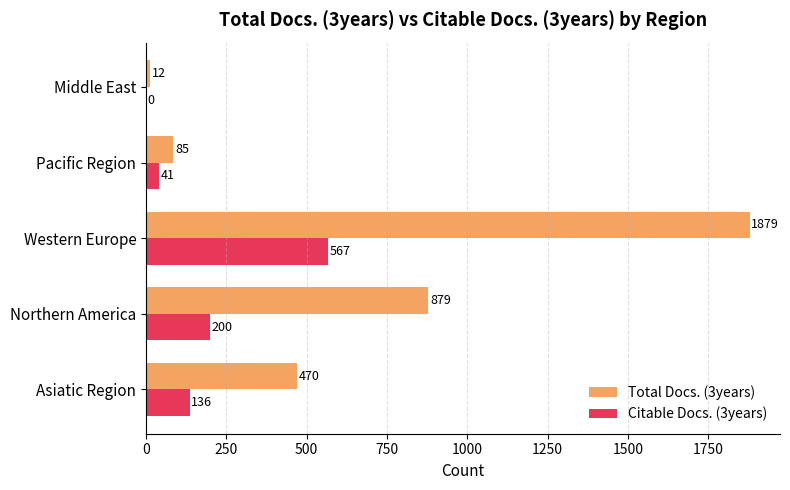

Is the value of Citable Docs. (3years) at Pacific Region greater than the value of Total Docs. (3years) at Pacific Region?

No